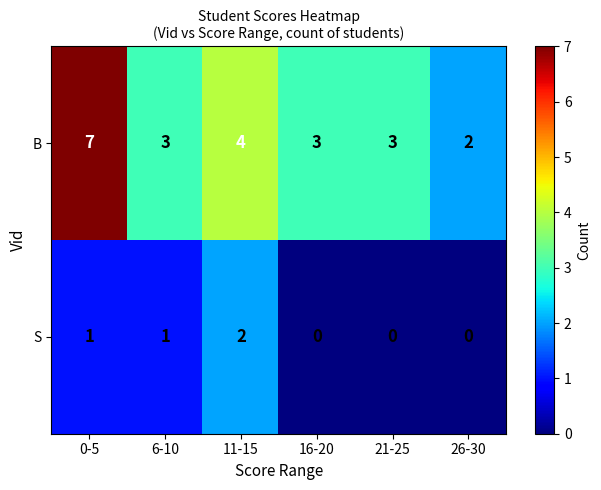

At 21-25, list the series in order from largest to smallest.

B, S